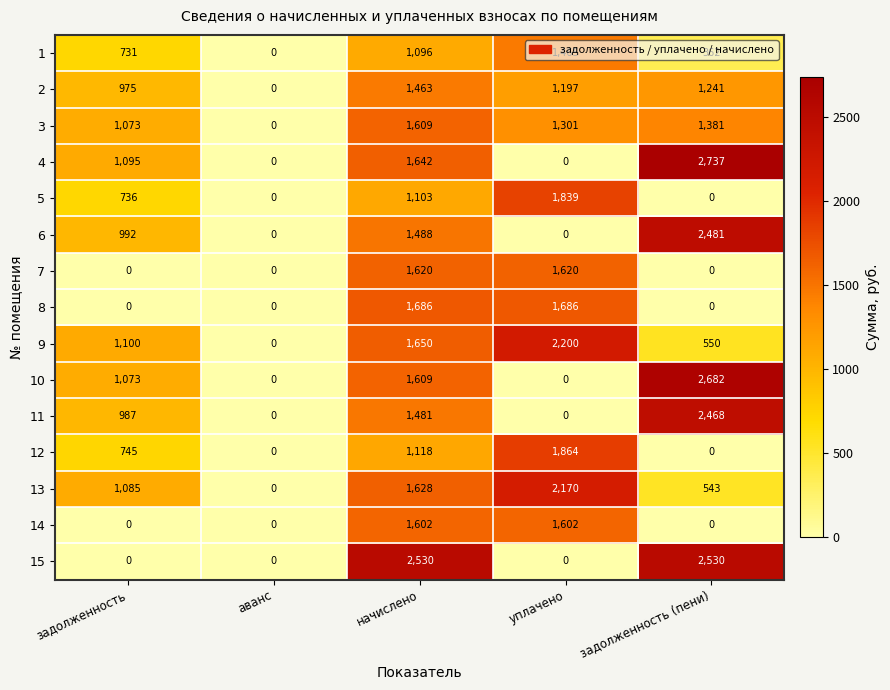

What is the difference between the maximum and second lowest values in the 1 series?

1103